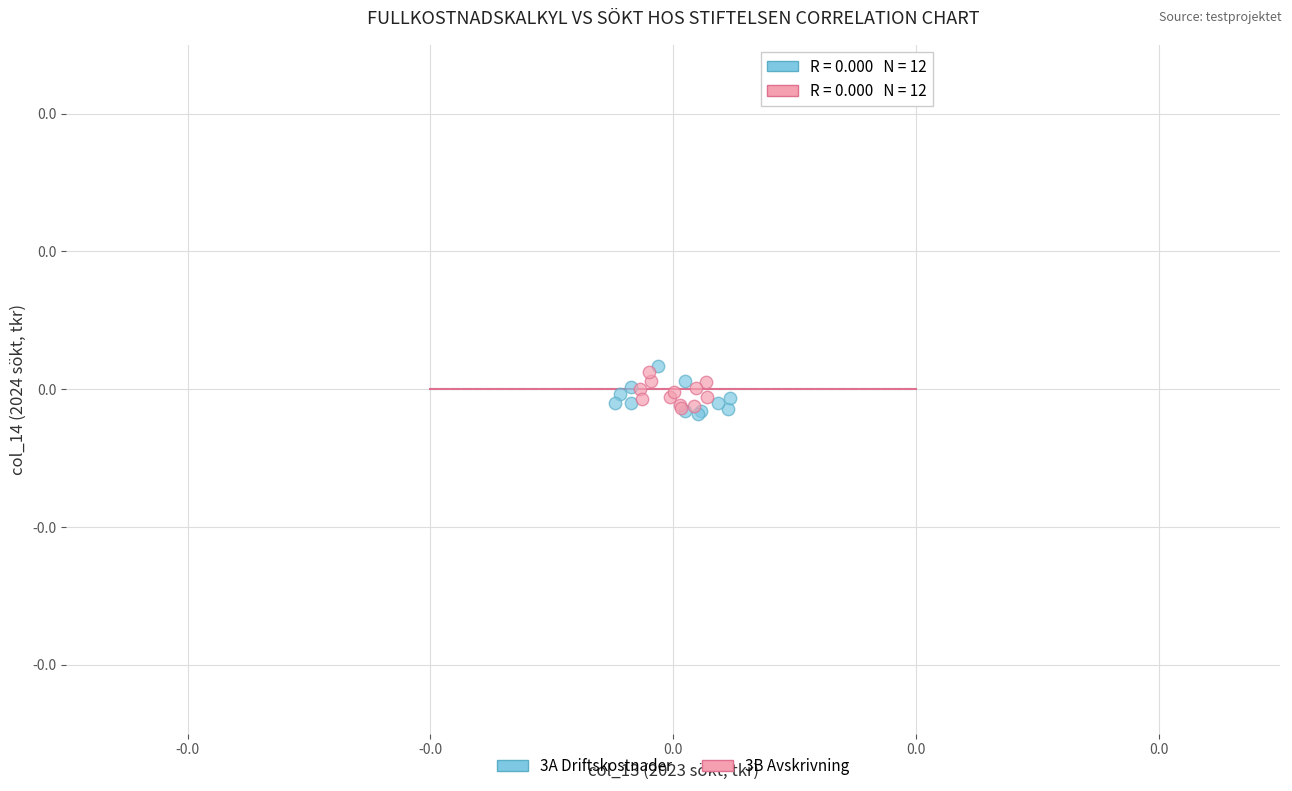

What are all the series names shown in the legend?

3A Driftskostnader, 3B Avskrivning